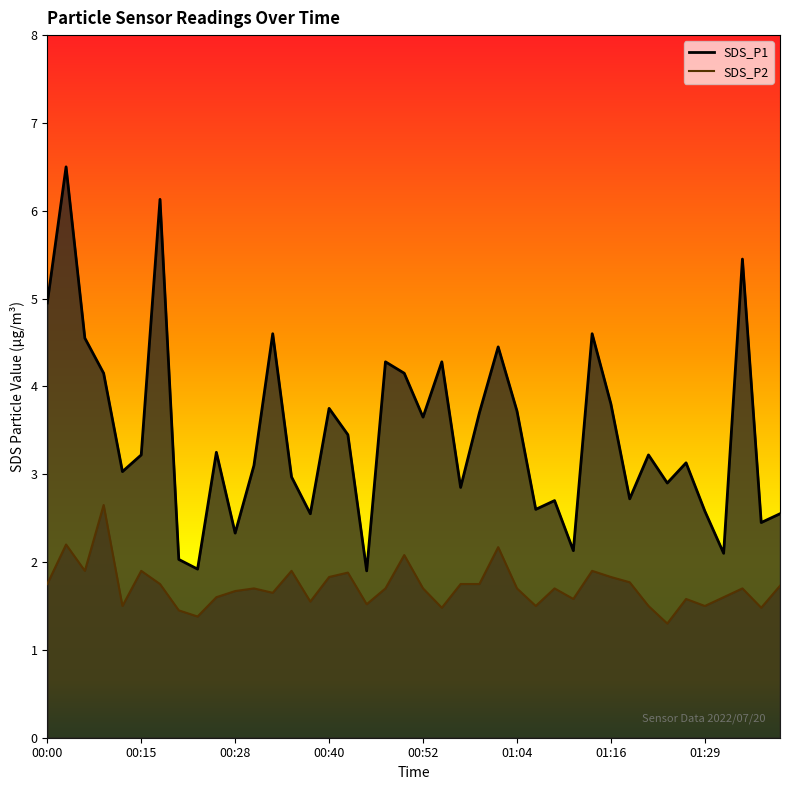

What is the label of the 12th point from the left?

00:30